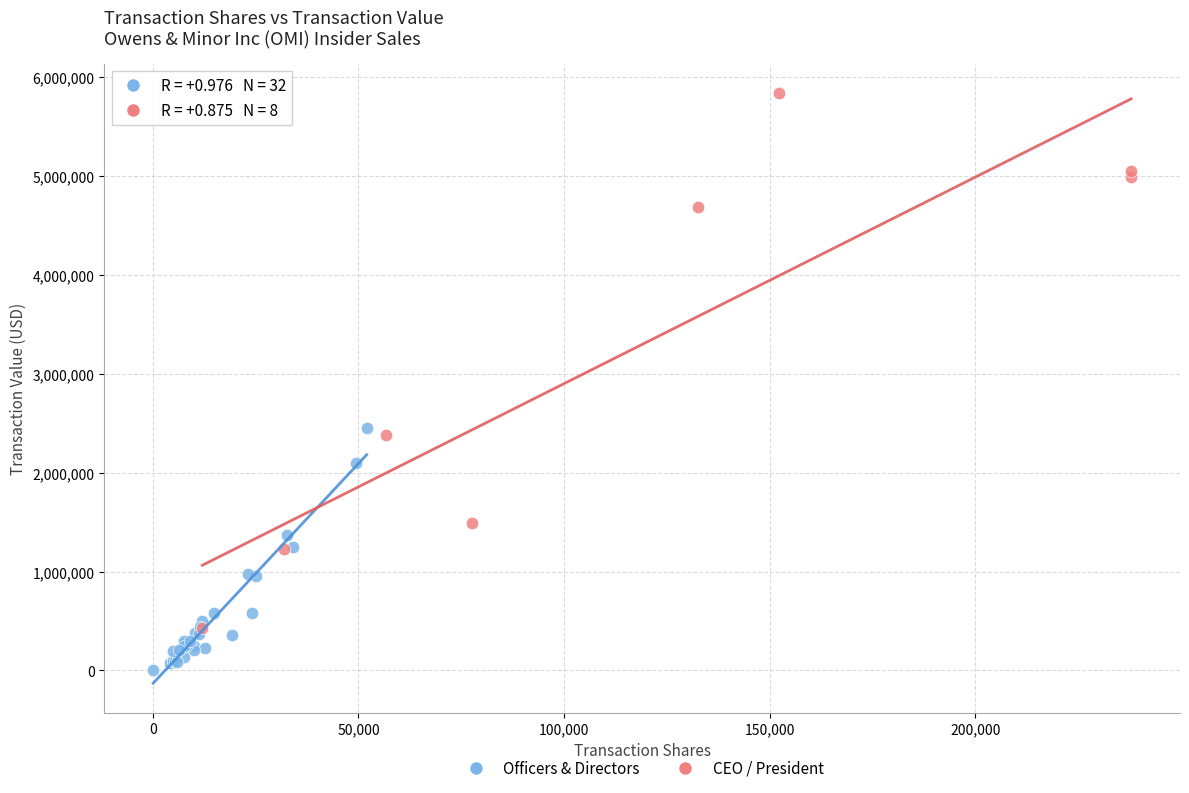

Which series reaches the minimum Y coordinate?

Officers & Directors